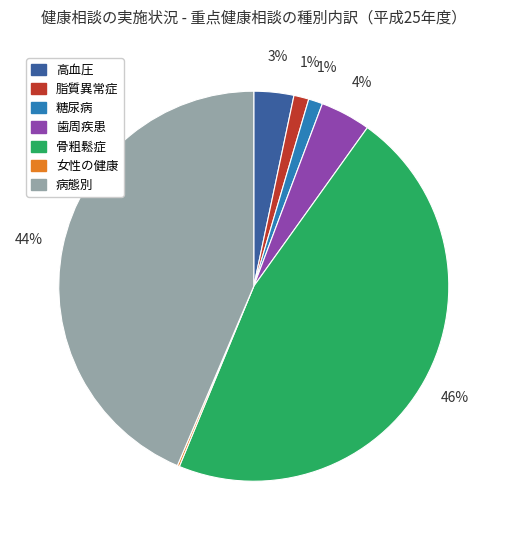

Which slice is the largest?

骨粗鬆症